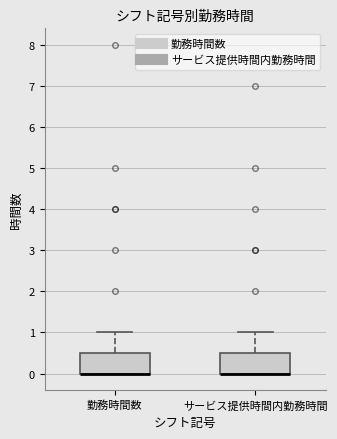

Where does the upper whisker of the box for サービス提供時間内勤務時間 end on the y-axis? The values are not printed on the chart, so give them approximately, as read against the axis.

1.0